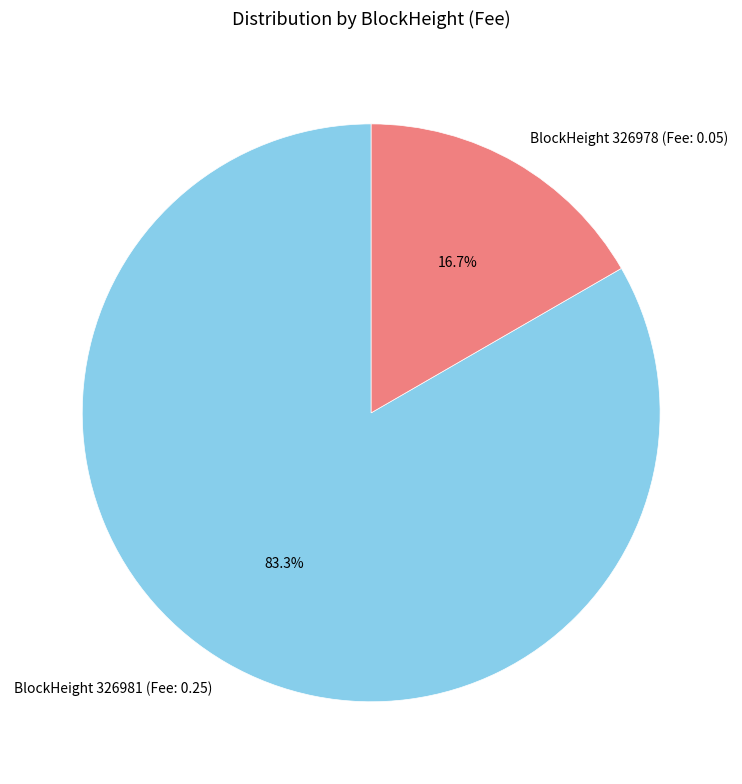

What percentage do BlockHeight 326978 (Fee: 0.05) and BlockHeight 326981 (Fee: 0.25) together represent?

100.0%